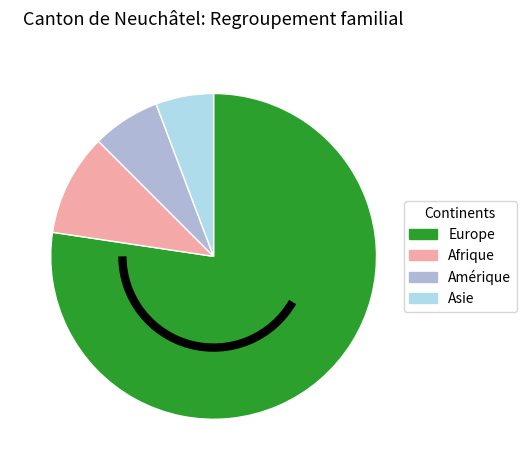

Which category has the smallest portion of the pie?

Asie